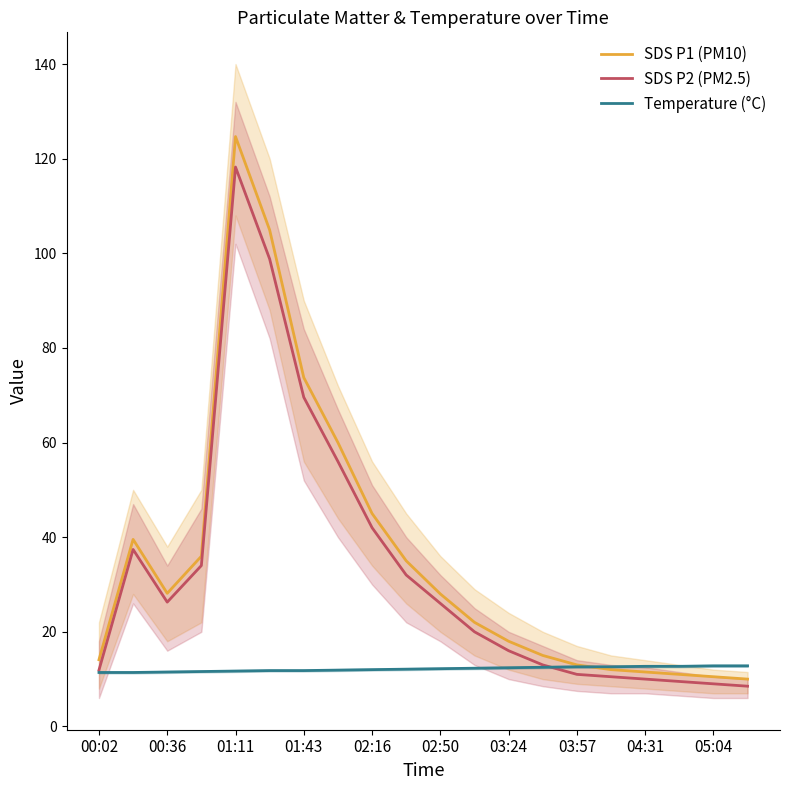

Which category has the lowest value in the SDS P2 (PM2.5) series?

19